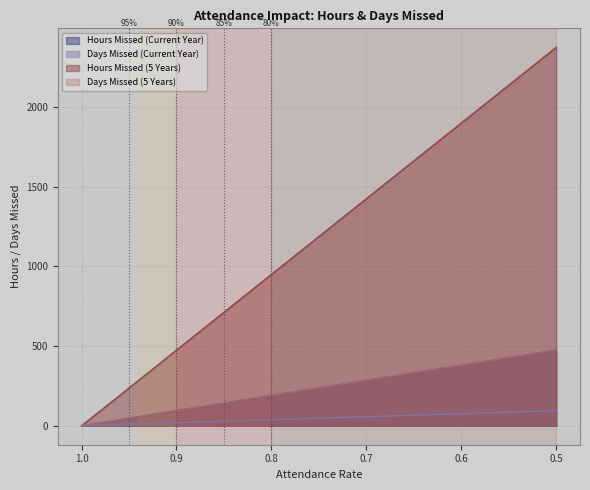

What position from the left is 0.5?

29